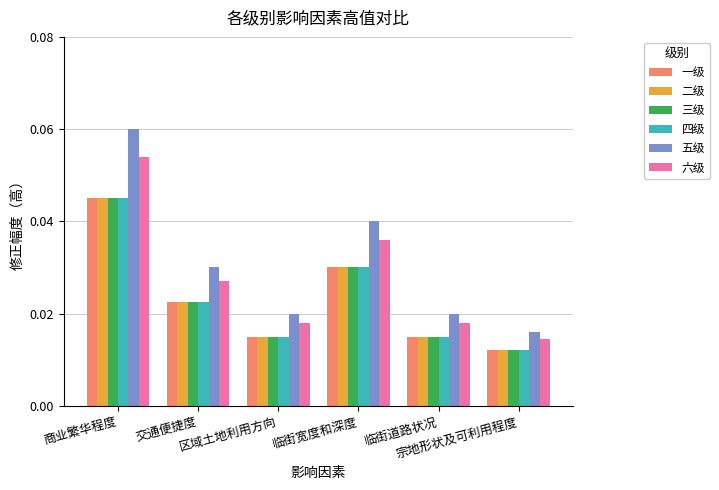

At which label is 五级 closest to 0?

宗地形状及可利用程度